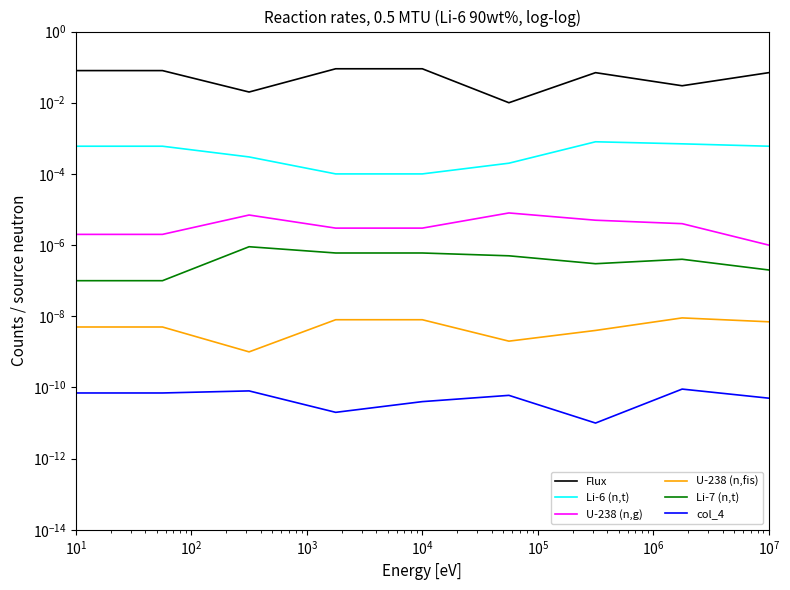

In Li-7 (n,t), how many points are lower than both neighbors (excluding endpoints)?

1